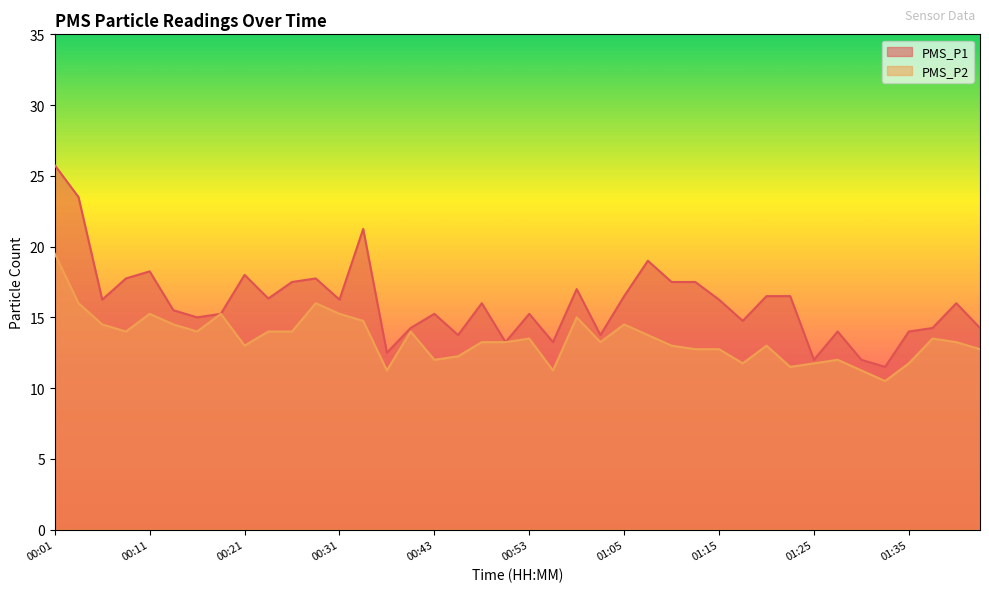

How many interior local valleys does the PMS_P2 series have?

10